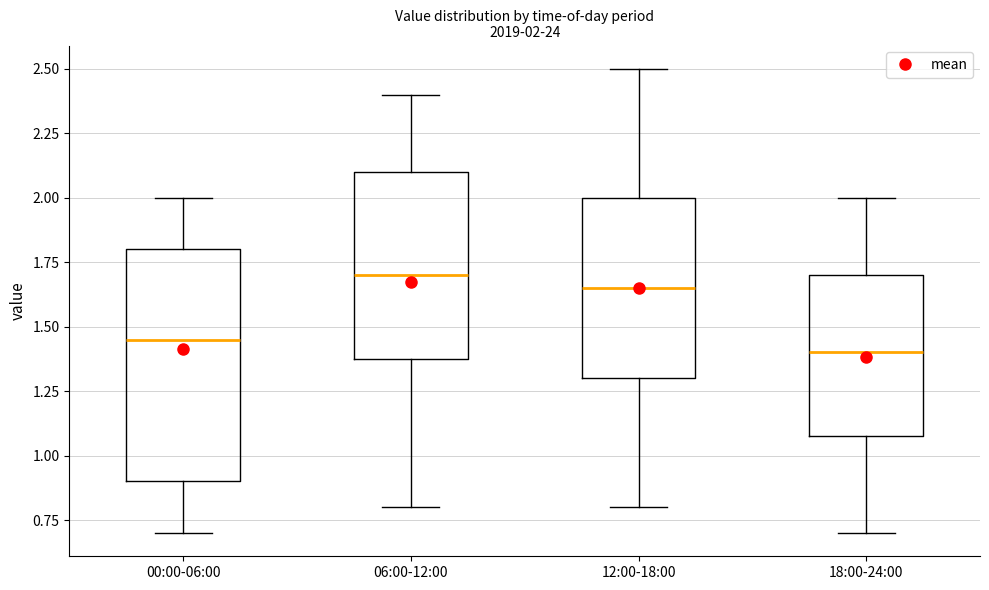

Comparing the boxes themselves (not the whiskers), which one is the tallest?

00:00-06:00